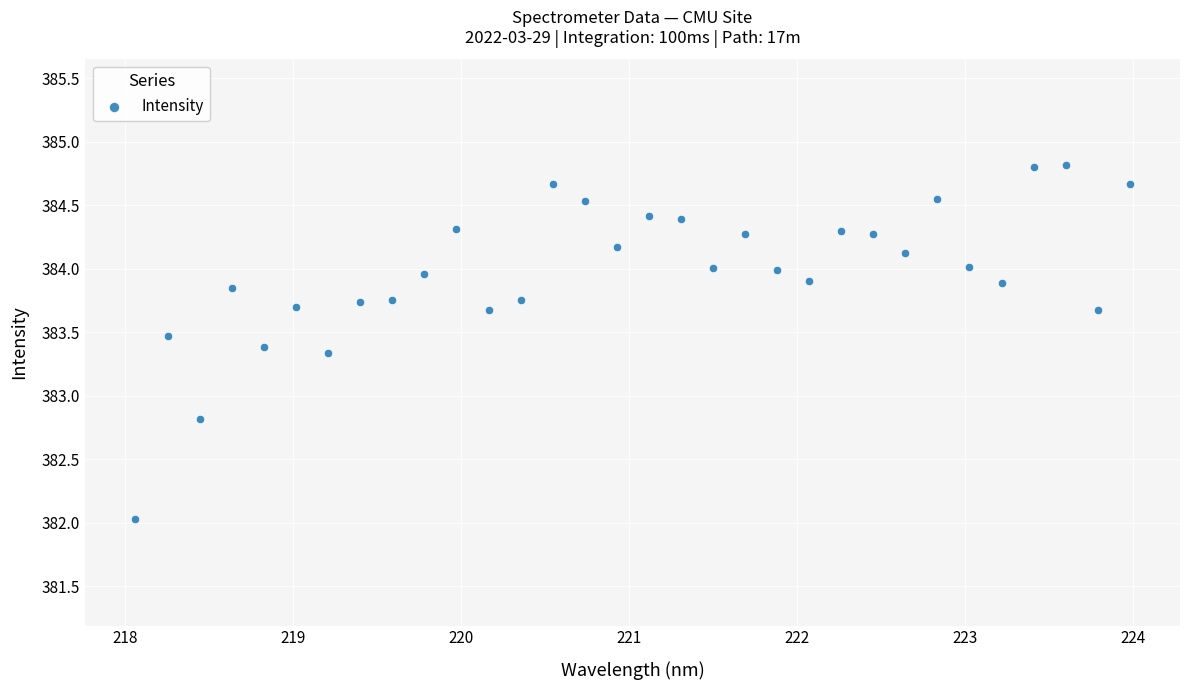

What is the range of X values (max minus min)?

5.9